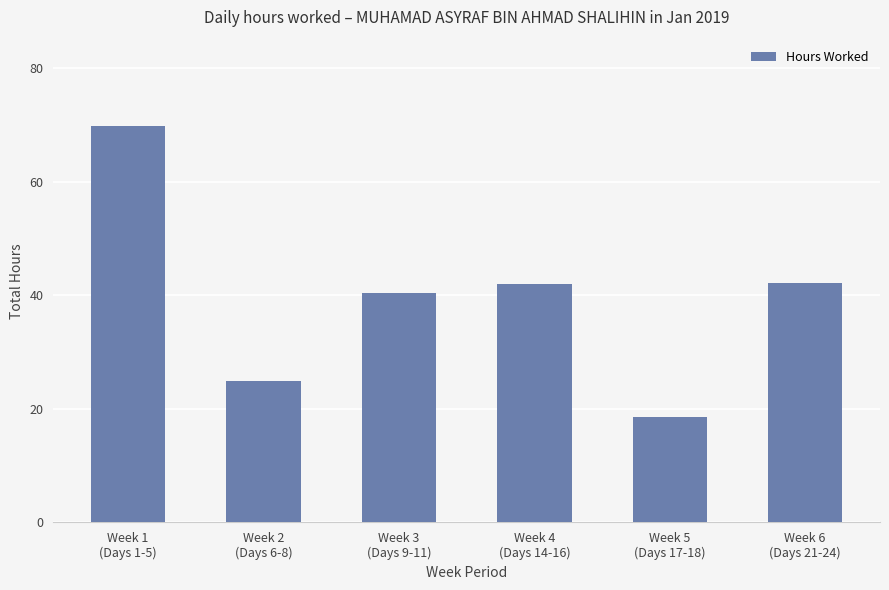

What is the smallest value displayed?

18.6